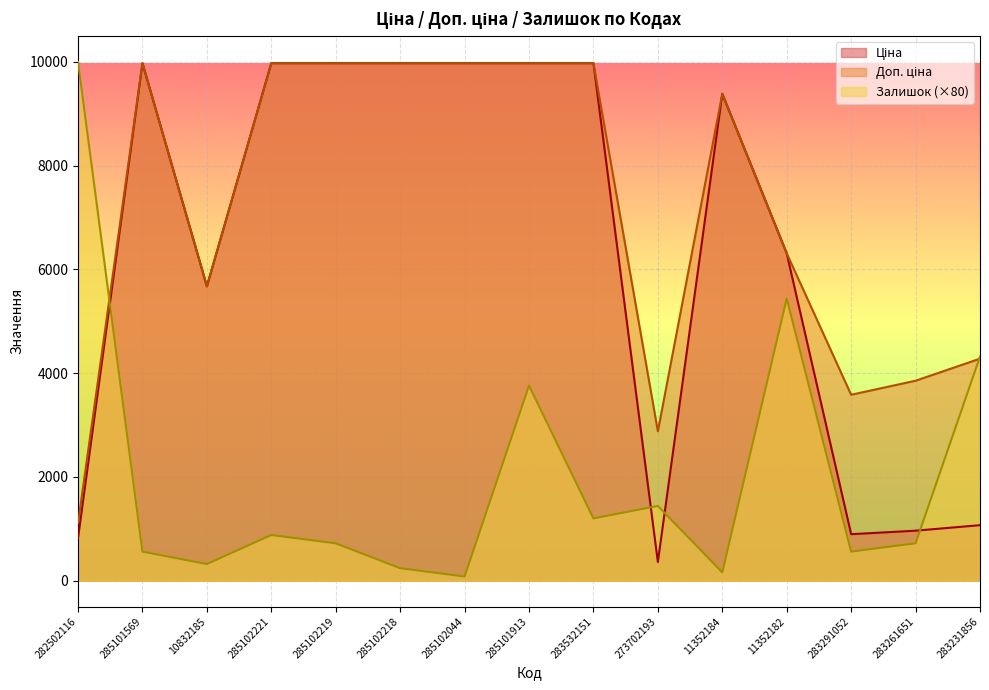

Between 11352182 and 285101913, which is larger?

285101913